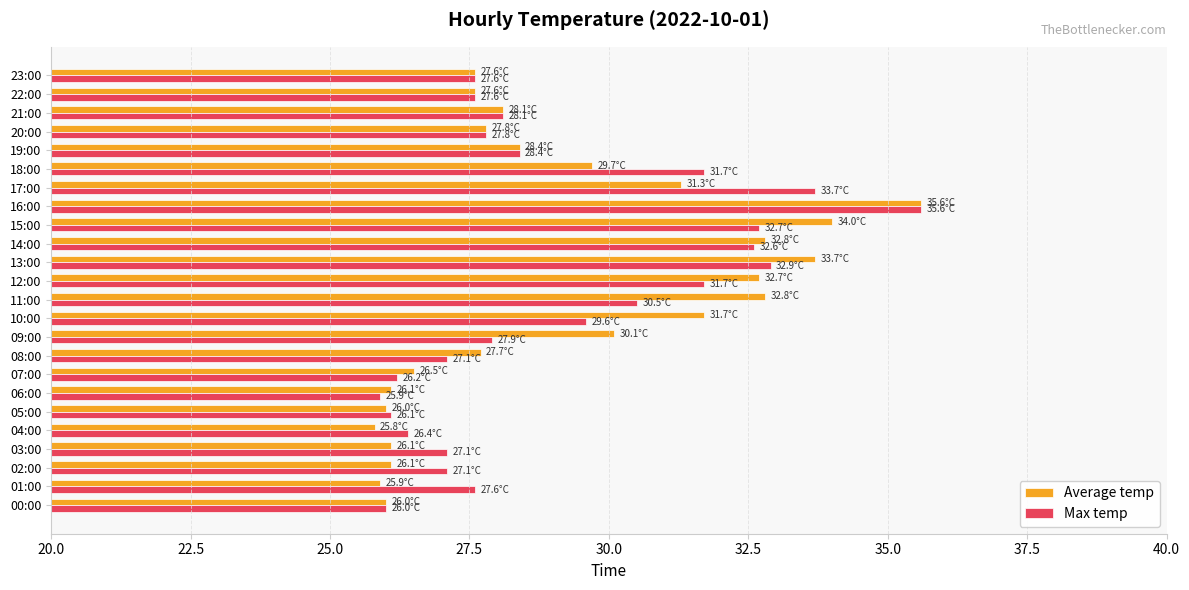

The value of Max temp at 14:00 is 6.5. True or false?

False